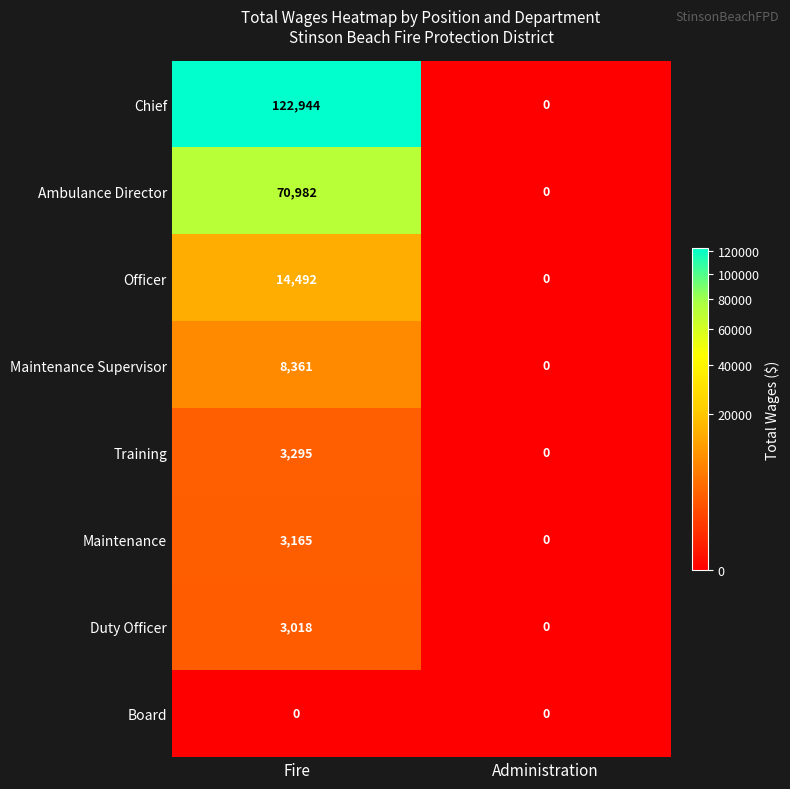

Which category has the highest value across all series?

Fire